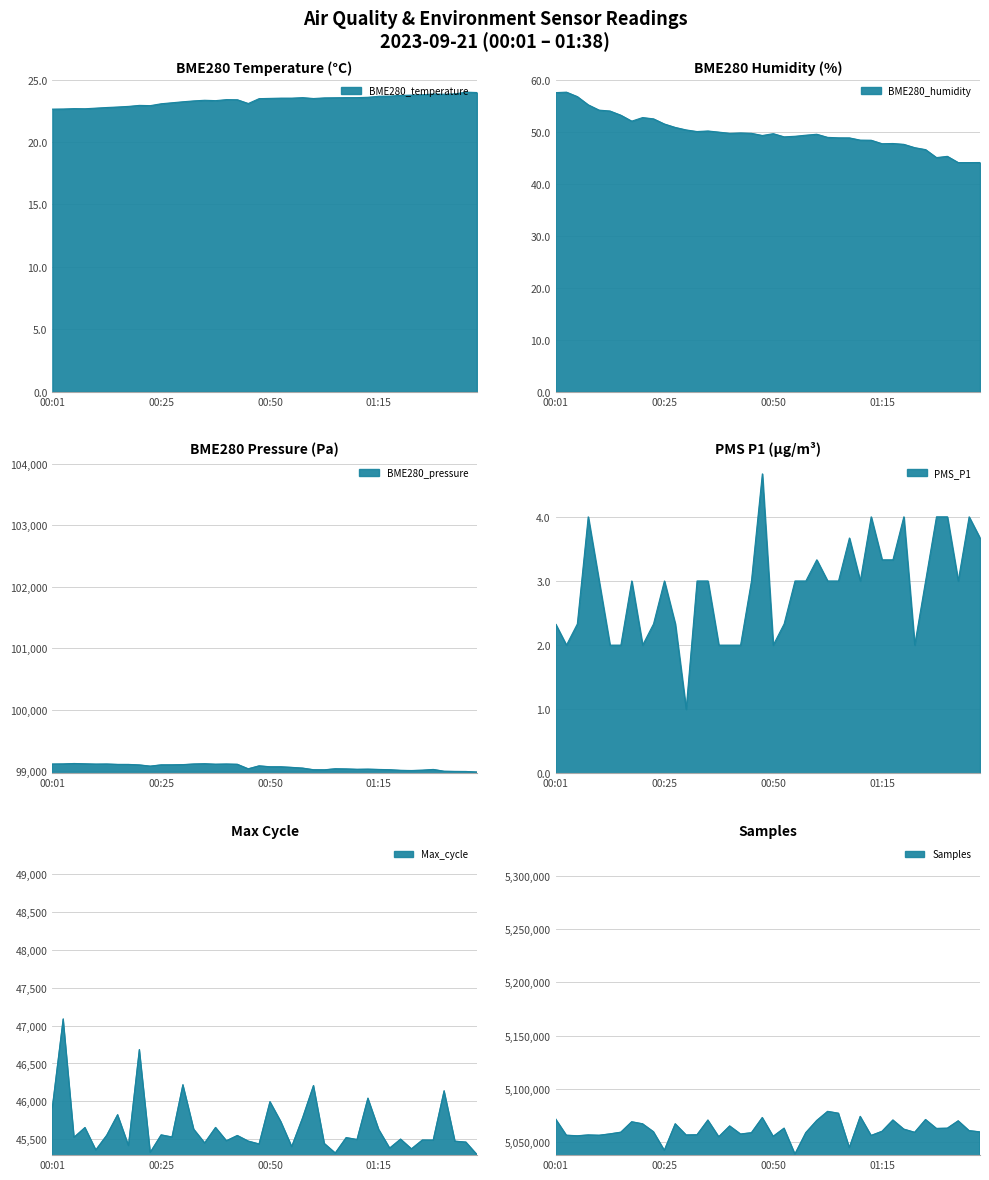

List the series in order of their peak value, lowest first.

PMS_P1, BME280_temperature, BME280_humidity, Max_cycle, BME280_pressure, Samples